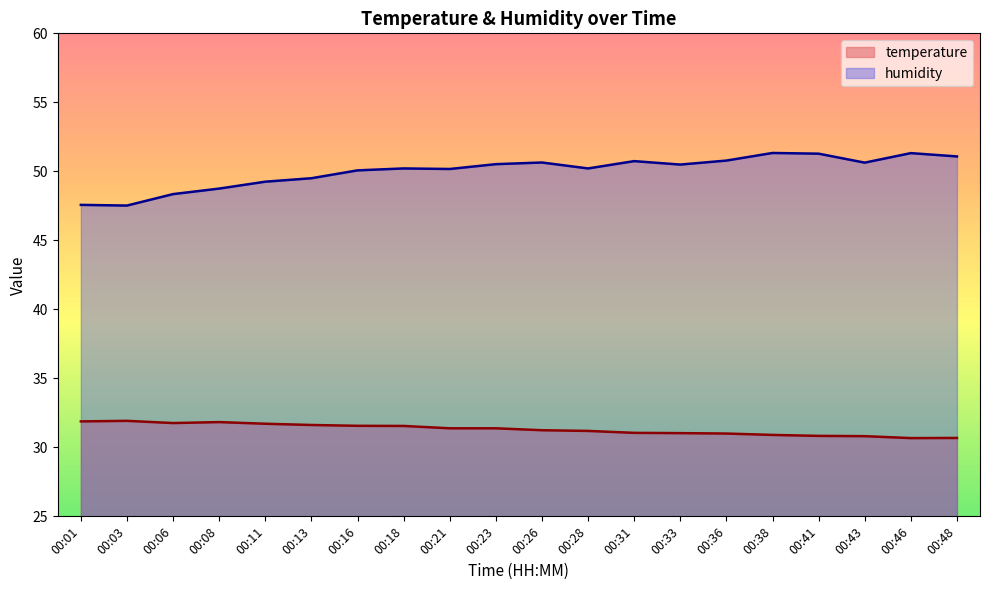

List the labels in order of humidity value, smallest first.

00:03, 00:01, 00:06, 00:08, 00:11, 00:13, 00:16, 00:21, 00:18, 00:28, 00:33, 00:23, 00:43, 00:26, 00:31, 00:36, 00:48, 00:41, 00:46, 00:38